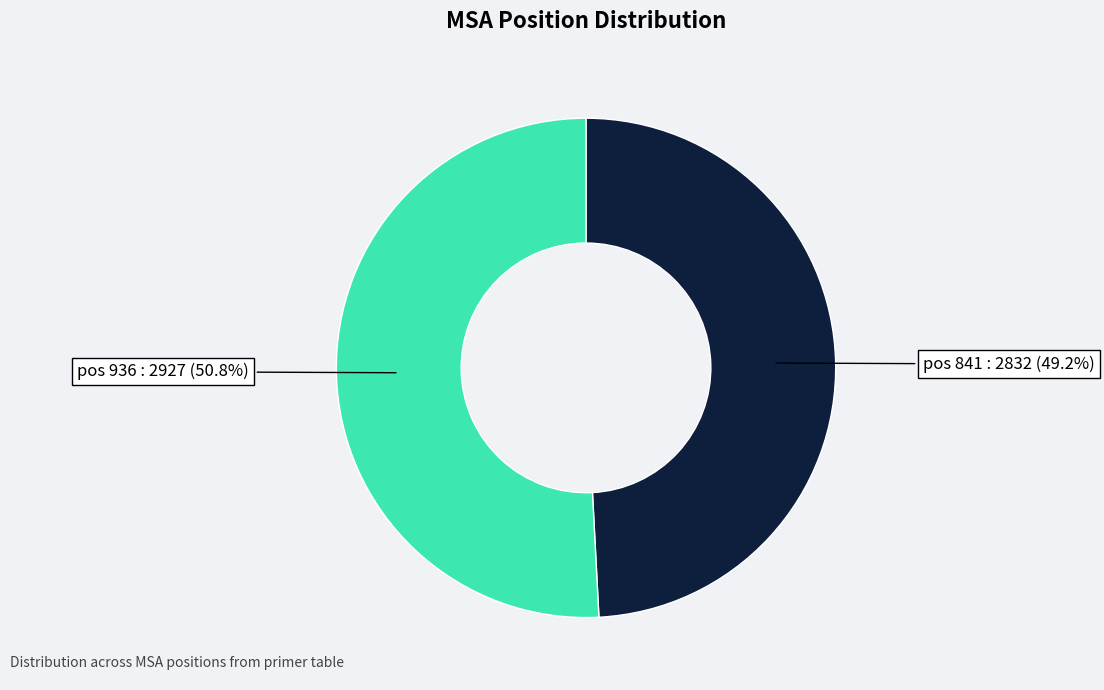

Is there any slice that represents more than half of the pie?

Yes